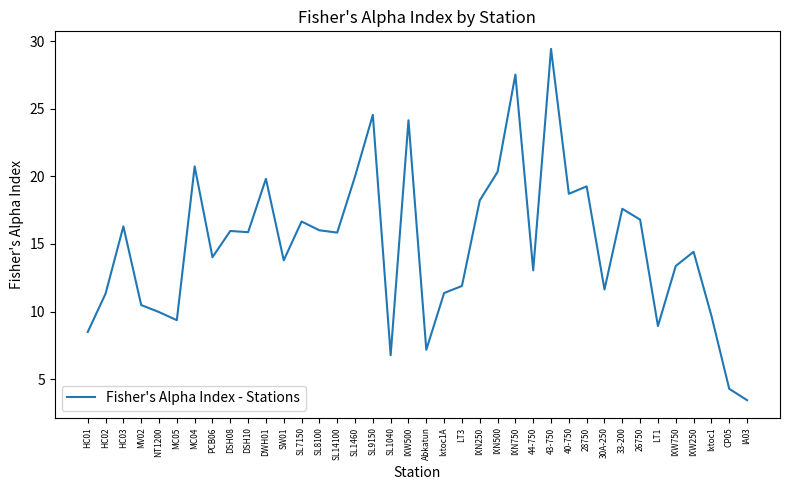

What is the average value?

14.9